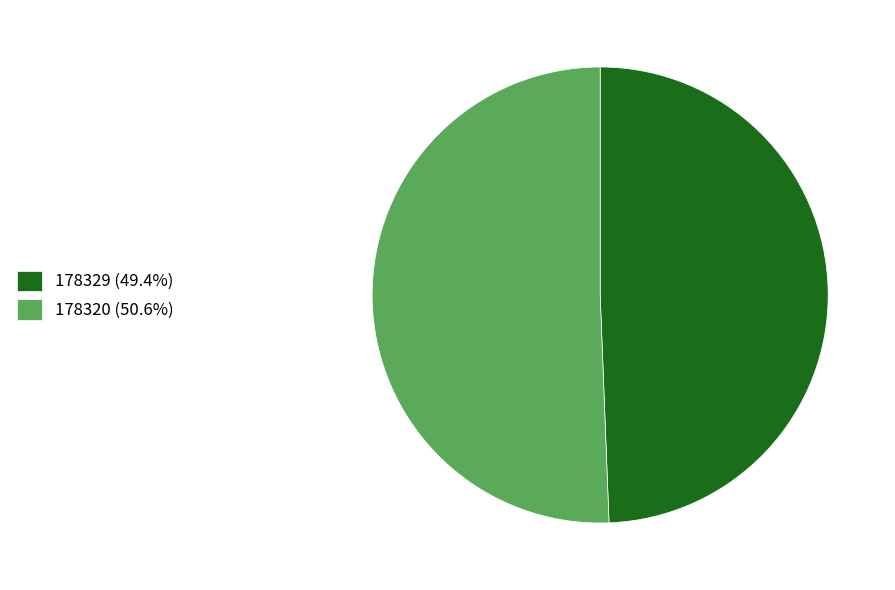

How many segments does this pie chart have?

2